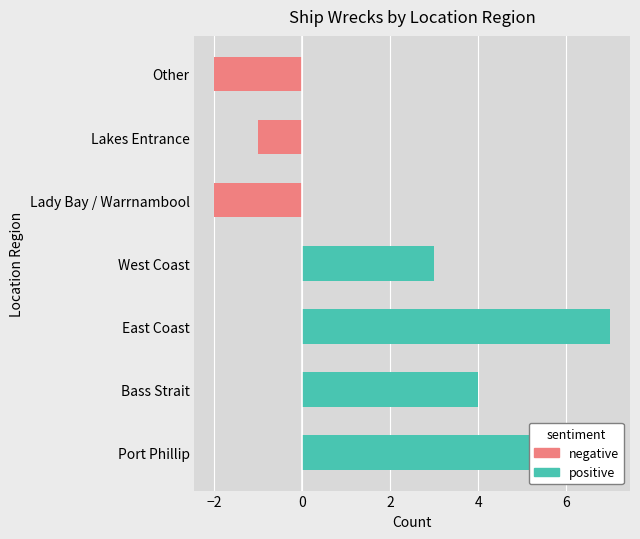

What are all the series names shown in the legend?

positive, negative